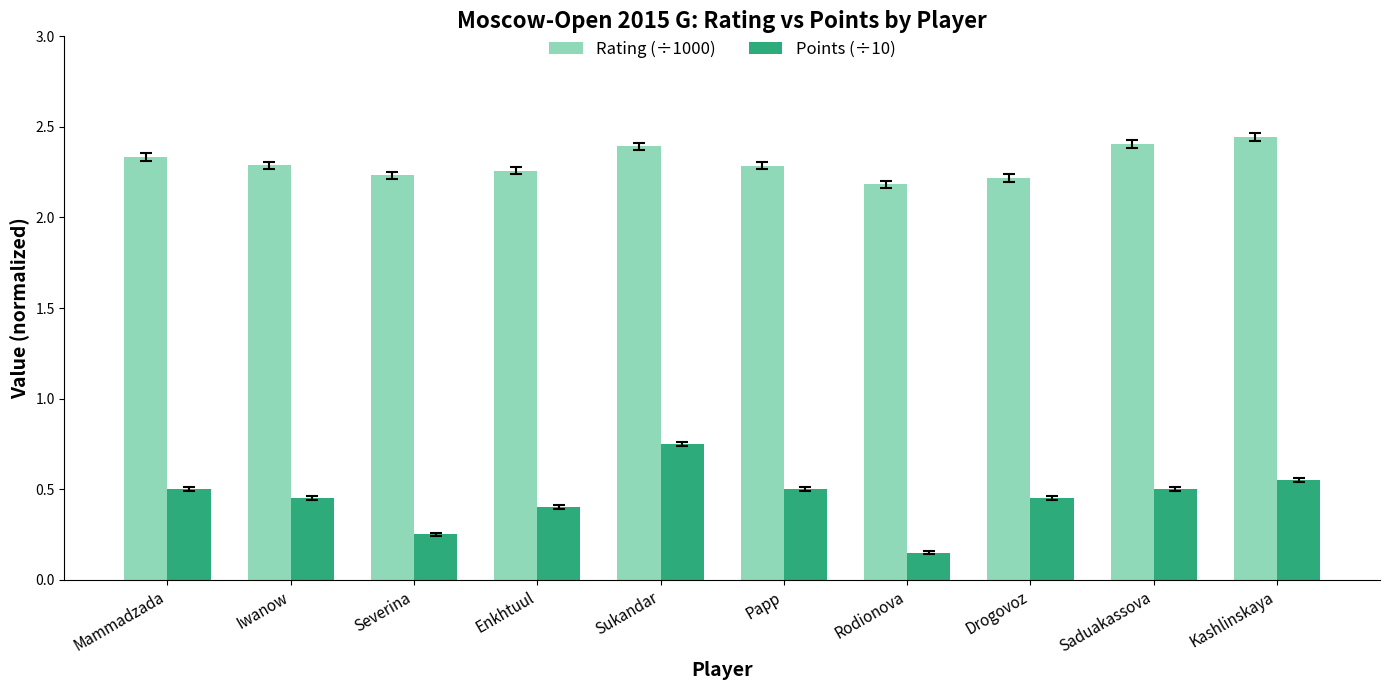

Are the bars grouped side by side (vs. stacked)?

Yes